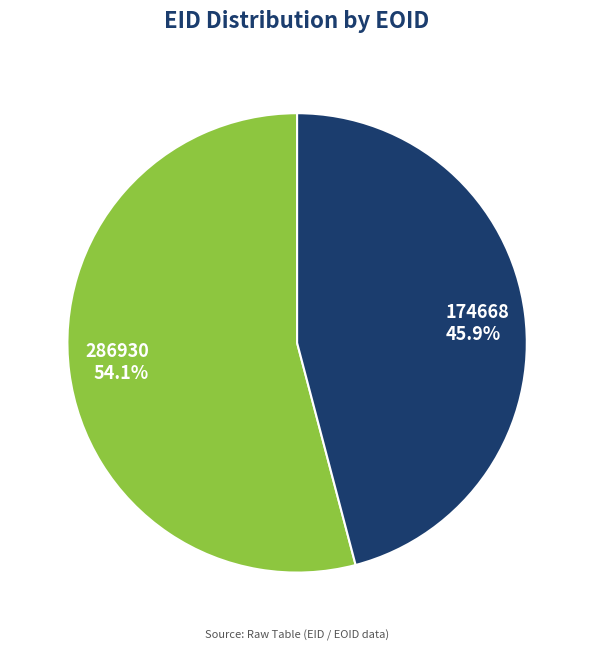

Is it true that 174668 is 38% of the pie?

False